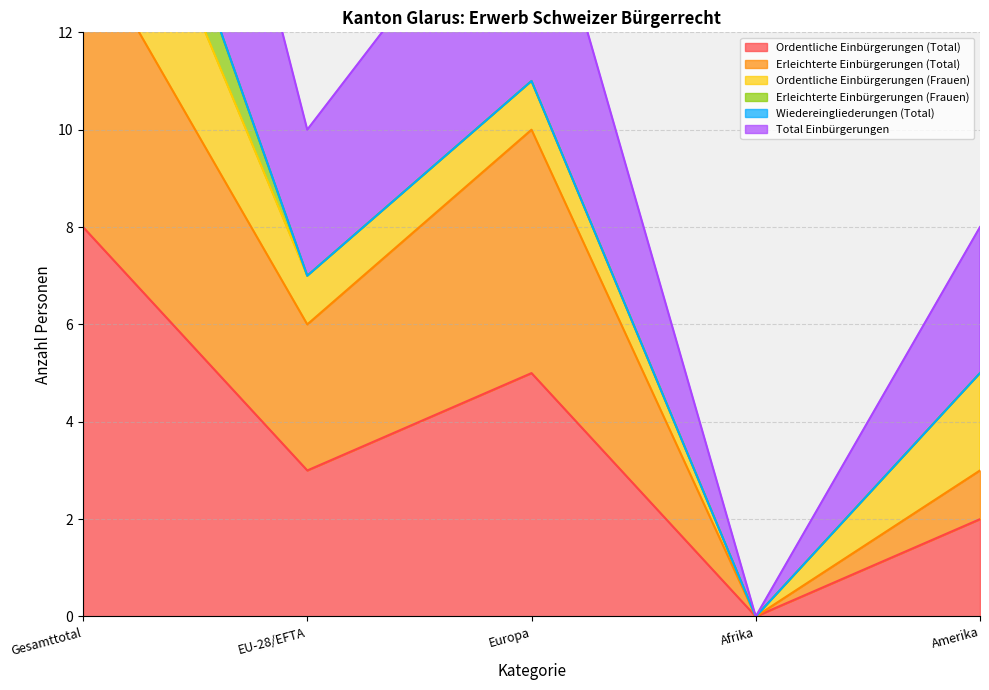

Is it true that Ordentliche Einbürgerungen (Total) equals 0 at Afrika?

True